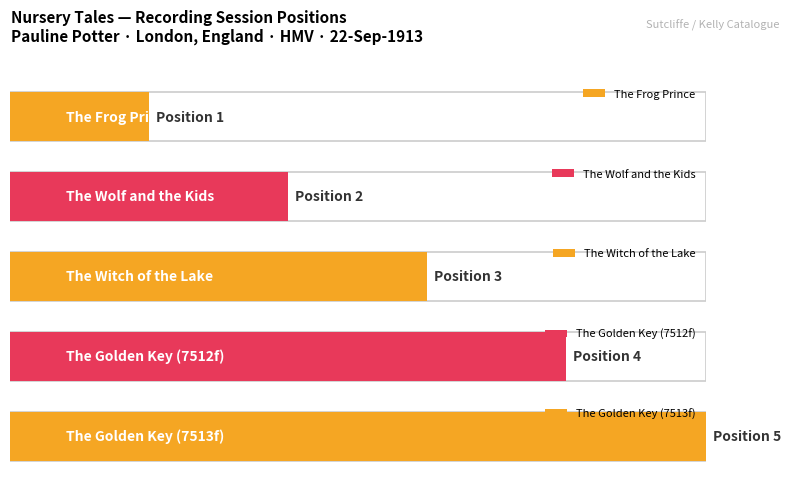

Reading left to right, transcribe all the data shown in this chart.

1	2	3	4	5